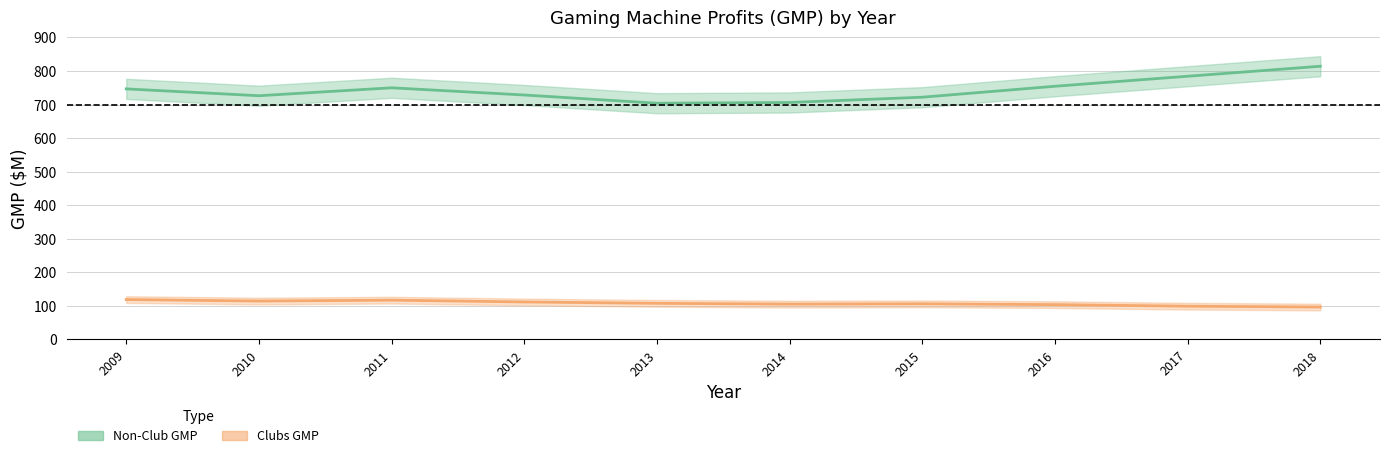

Is it true that Non-Club GMP equals 1292.8 at 2009?

False